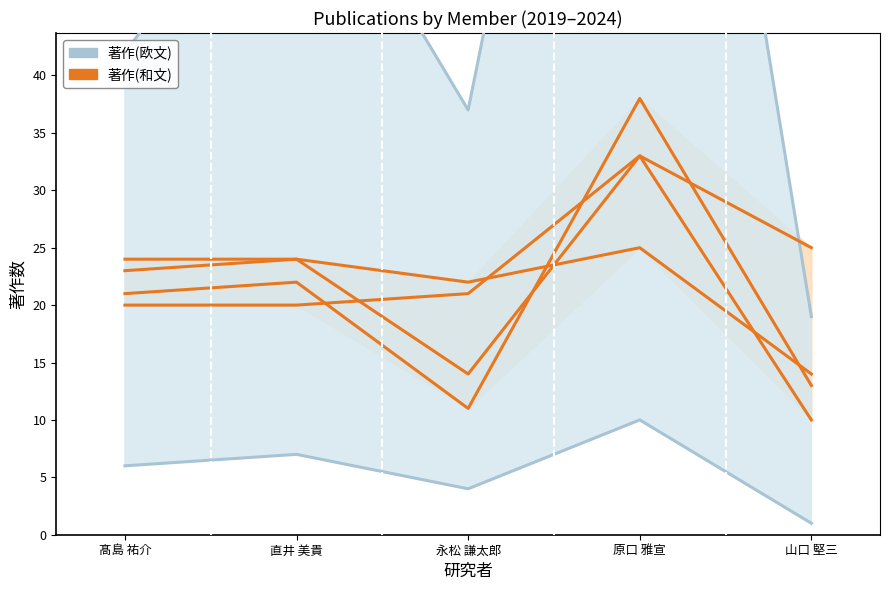

At how many categories does at least one series exceed 9?

5